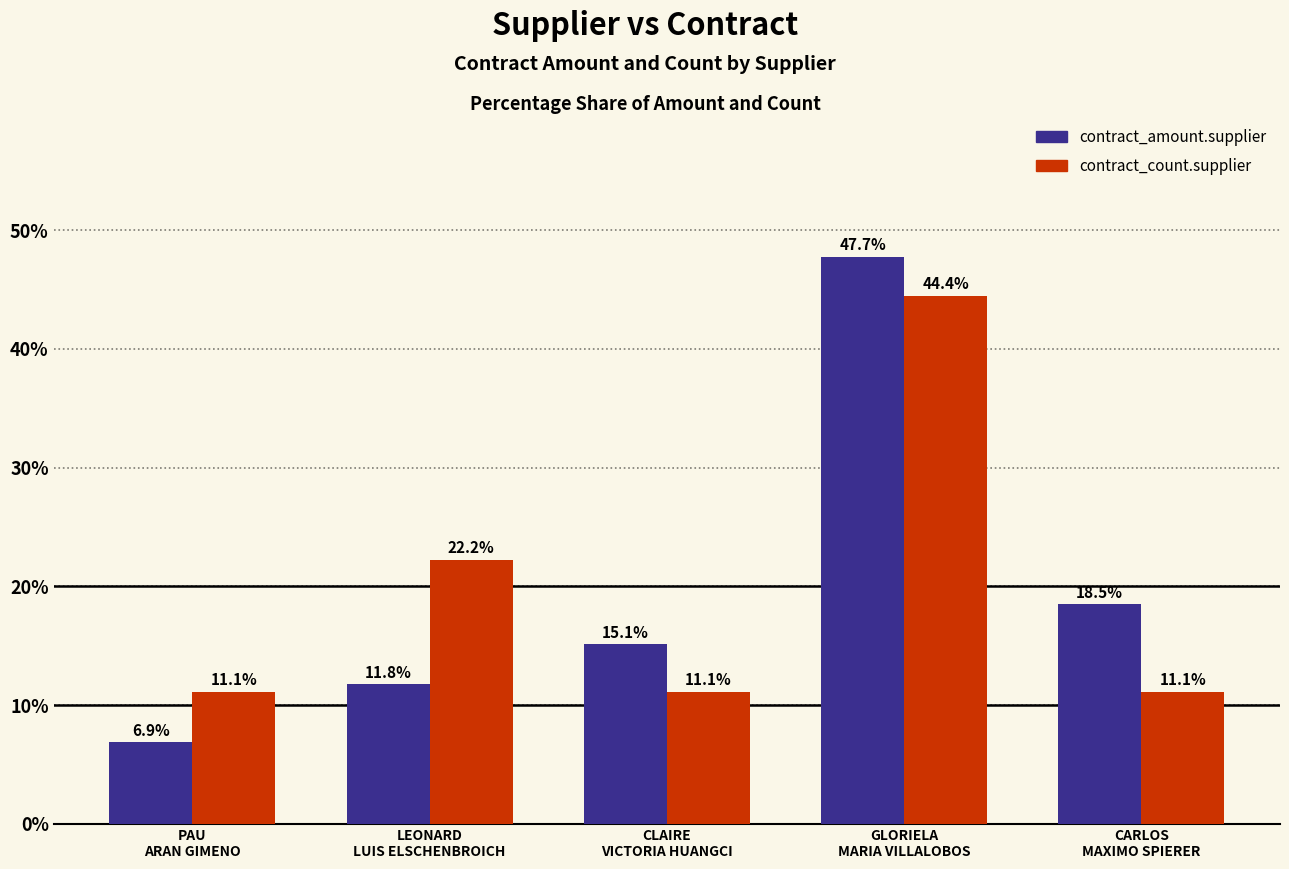

How many bars are there in each group?

2